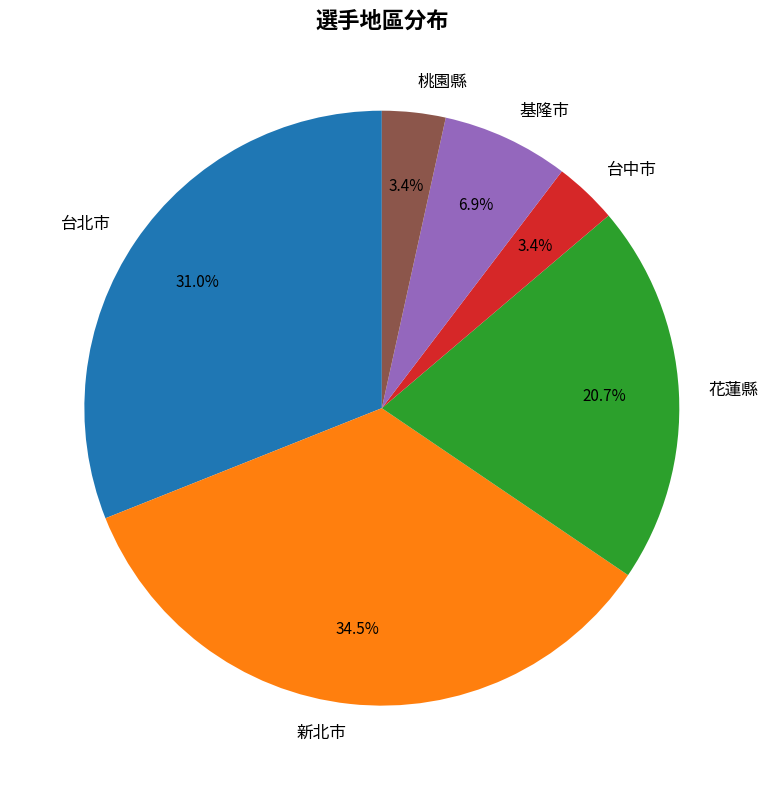

How many segments does this pie chart have?

6